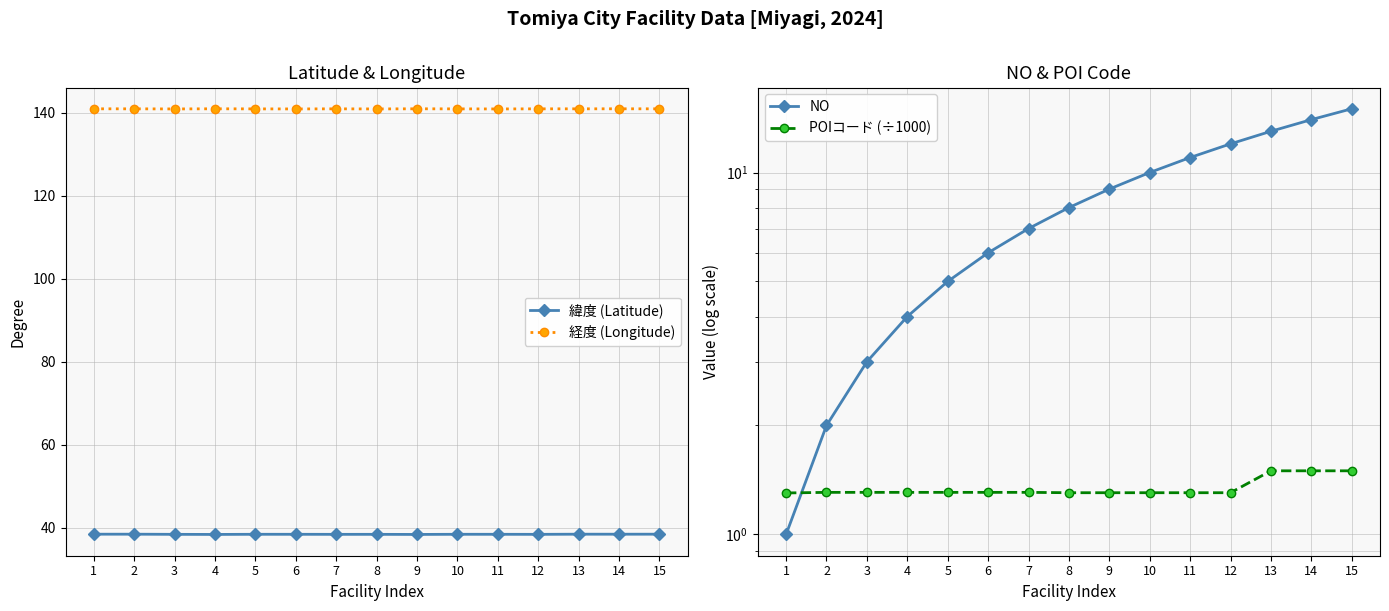

What is the sum of all 緯度 (Latitude) values?

575.7